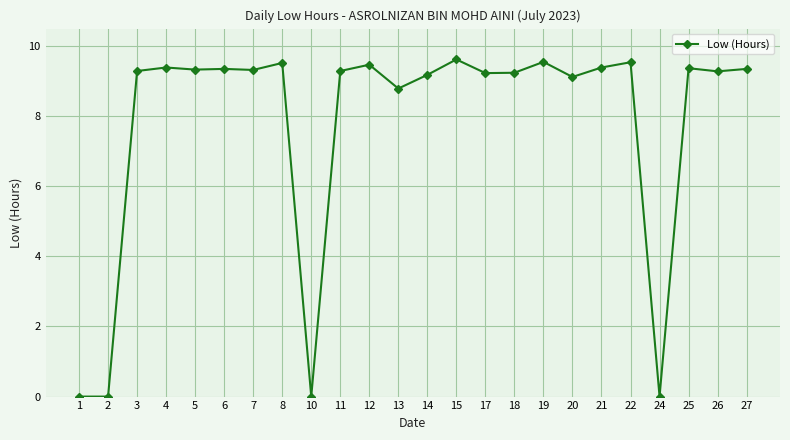

What is the average value?

7.8